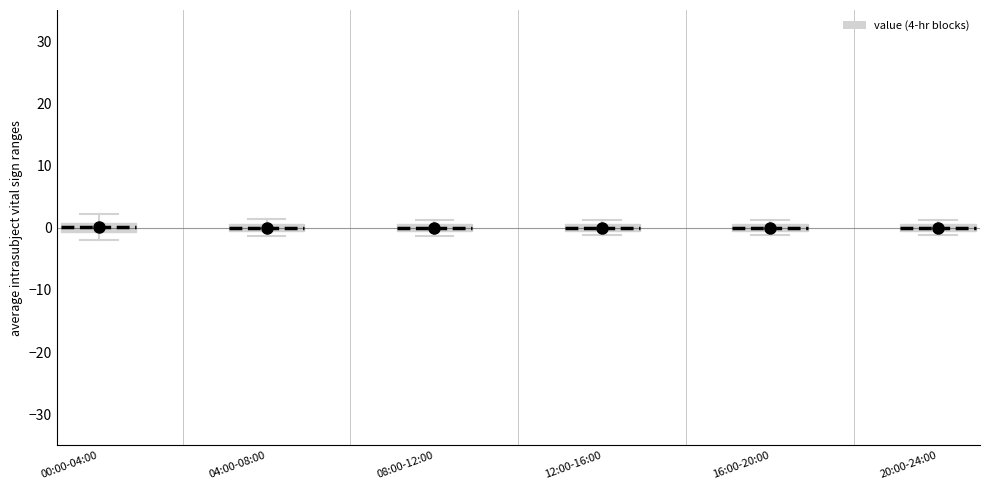

Where is the lower edge of the box for 00:00-04:00 on the y-axis? The values are not printed on the chart, so give them approximately, as read against the axis.

-1